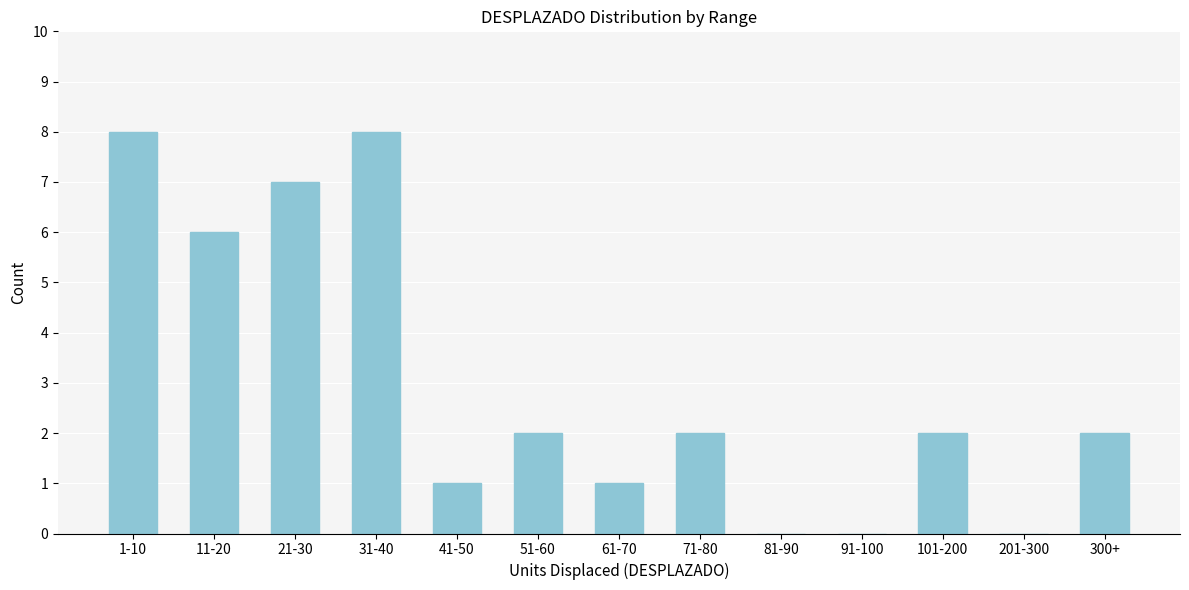

Reading left to right, list all the values displayed in this chart.

1-10=8	11-20=6	21-30=7	31-40=8	41-50=1	51-60=2	61-70=1	71-80=2	81-90=0	91-100=0	101-200=2	201-300=0	300+=2